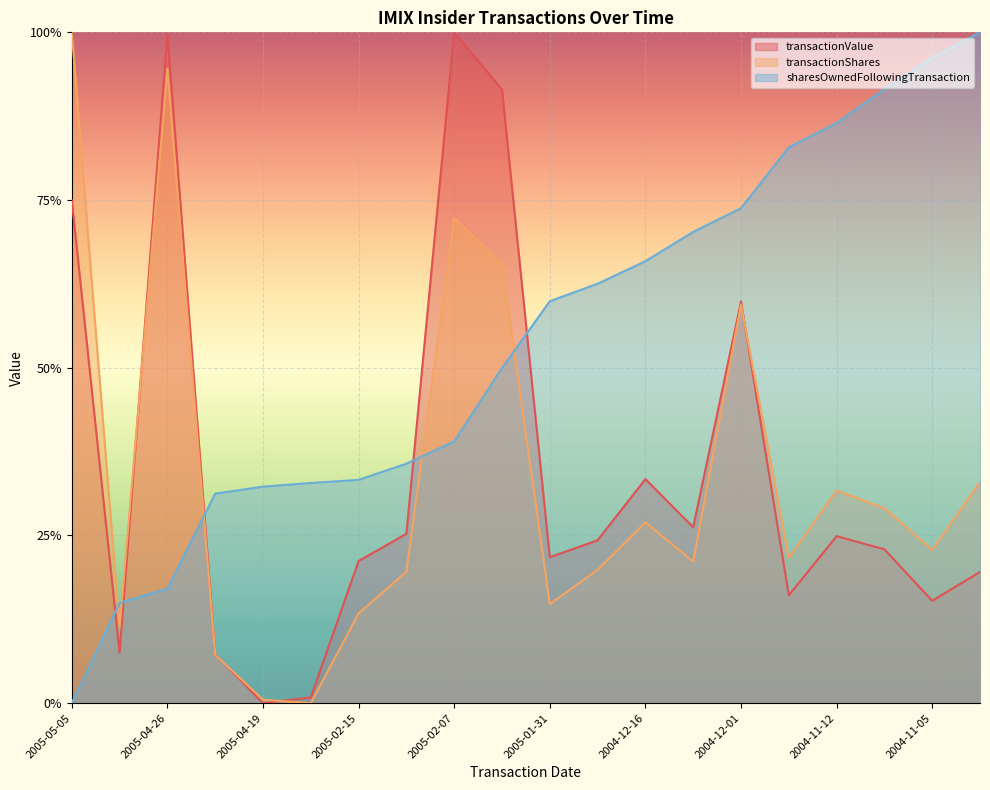

True or false: transactionShares has more than 2 interior local peaks.

True